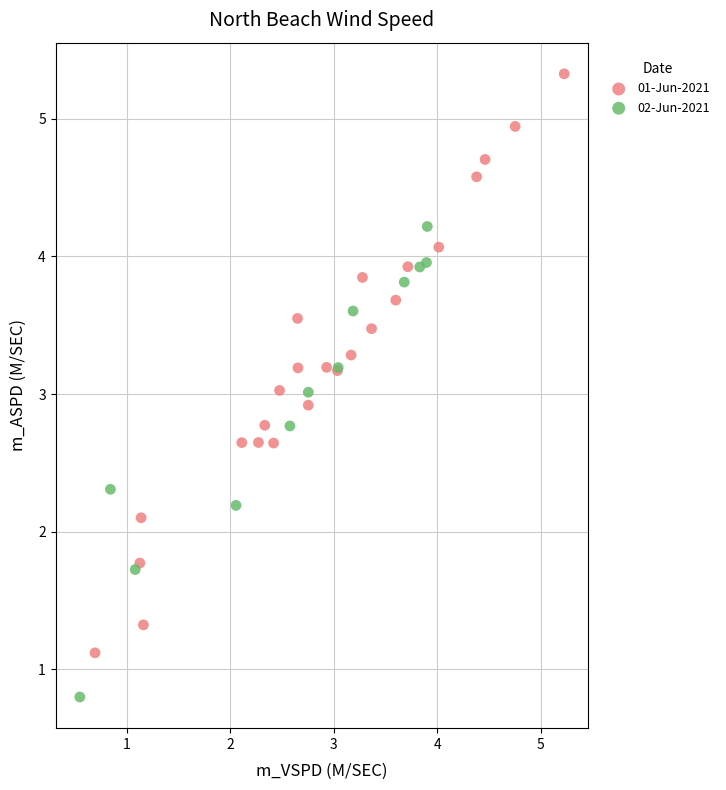

Which series reaches the minimum Y coordinate?

02-Jun-2021